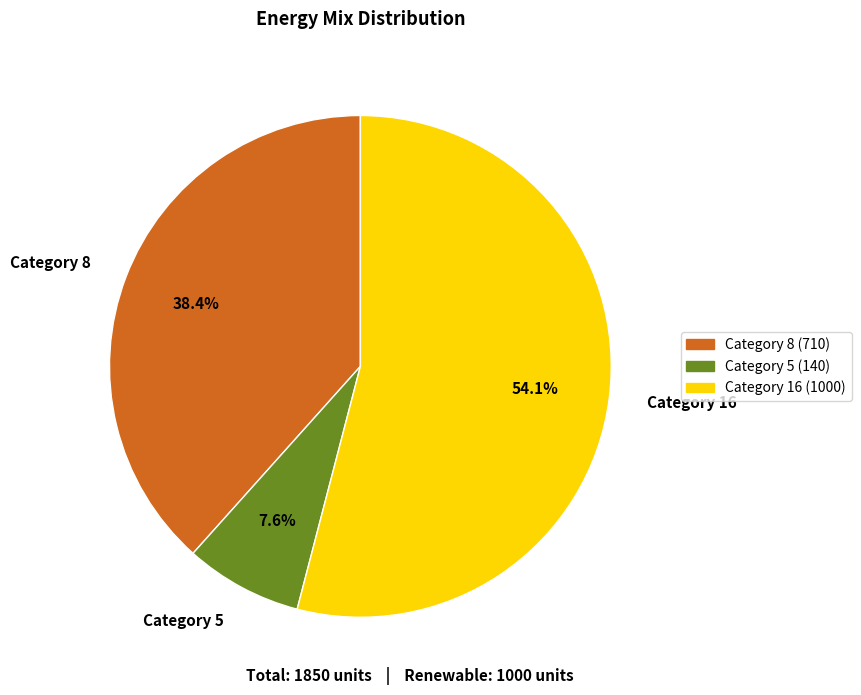

Does any single category account for the majority?

Yes